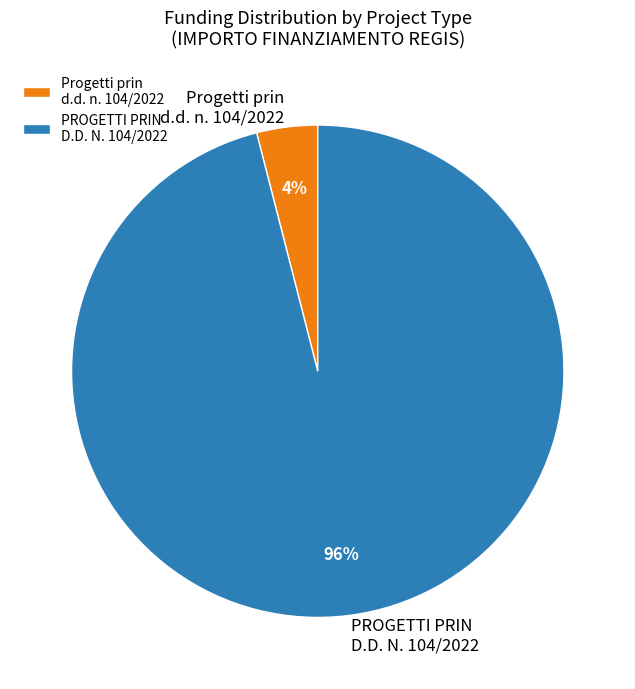

To the nearest percent, what percentage of the pie is Progetti prin d.d. n. 104/2022?

4%